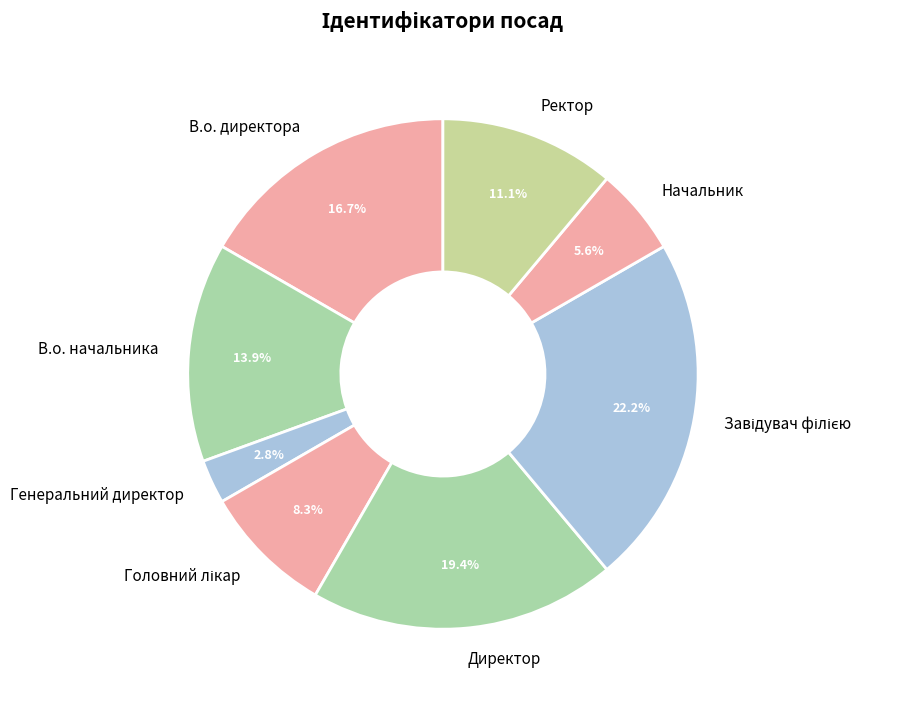

Count the number of slices in the pie.

8